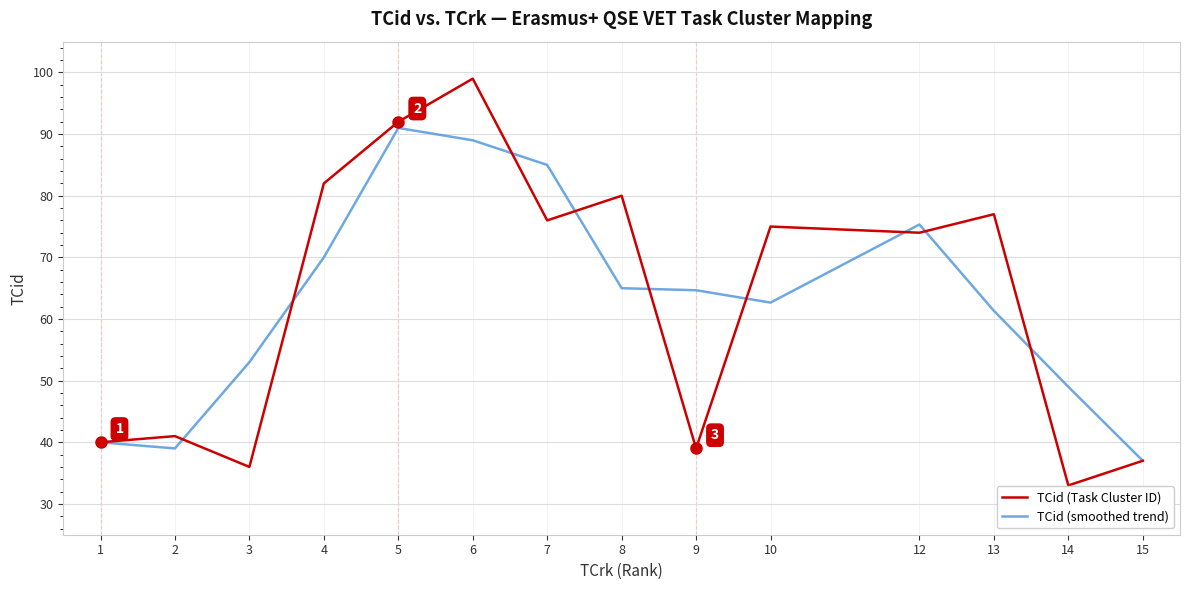

Rank the series by their maximum value, from lowest to highest.

TCid (smoothed trend), TCid (Task Cluster ID)